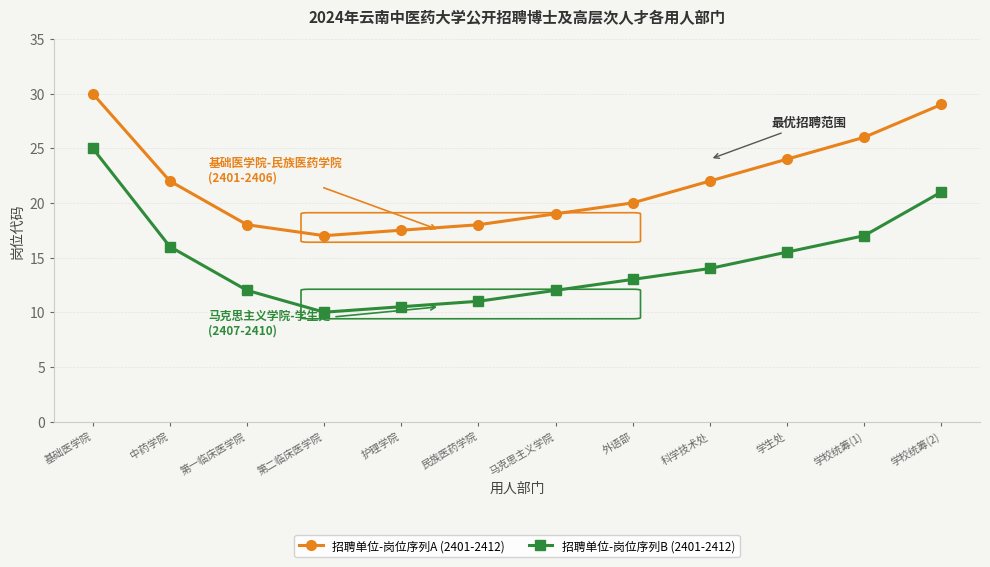

At which category does the chart reach its minimum across all series?

第二临床医学院